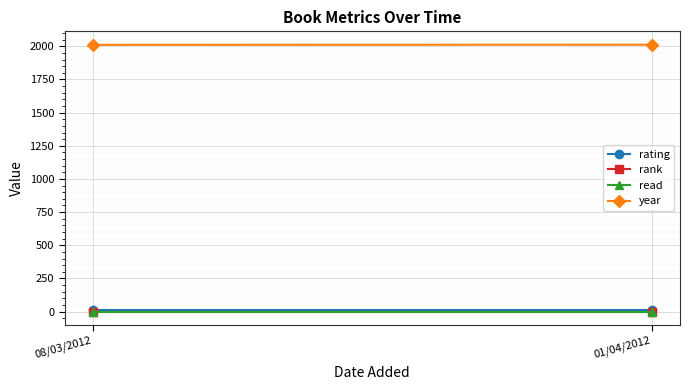

The year series shows 2011 at 08/03/2012. True or false?

True